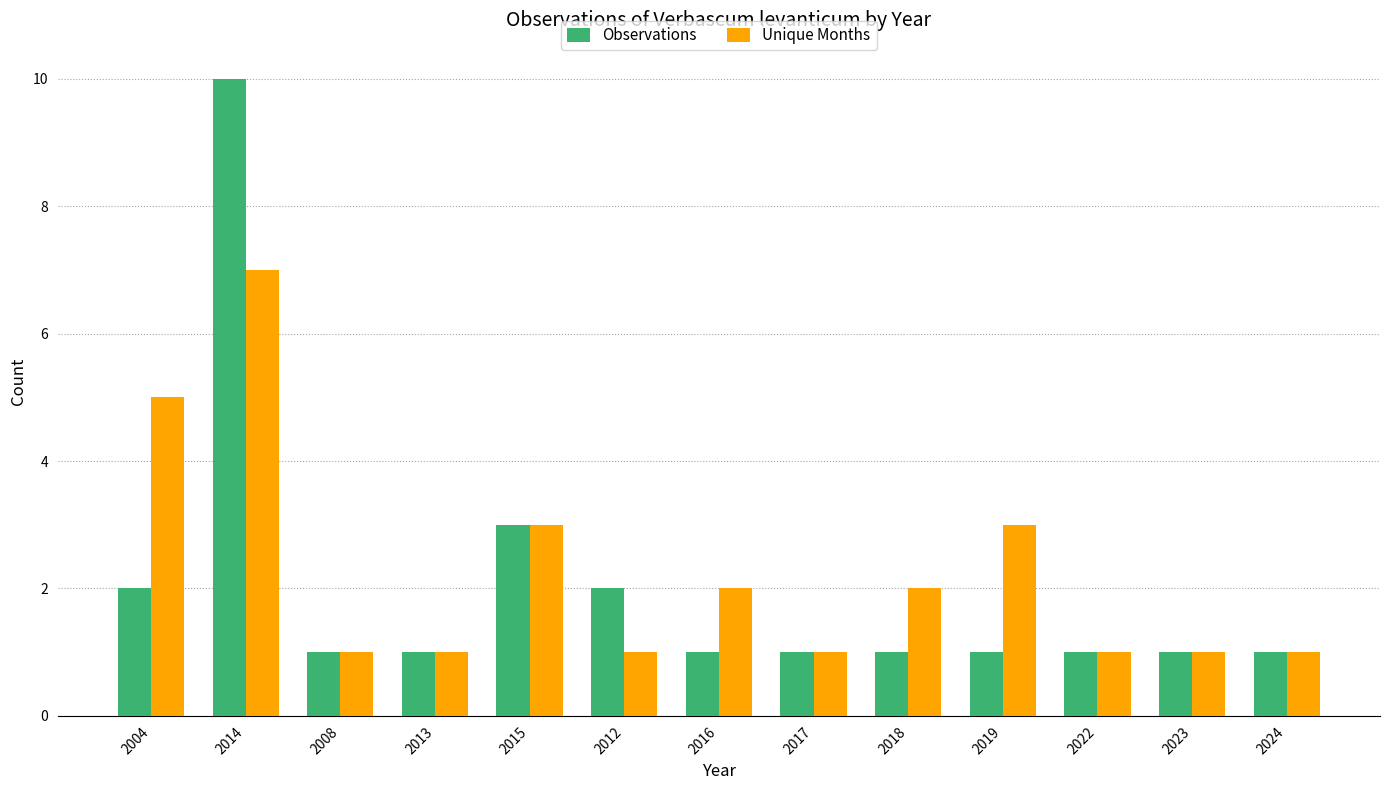

What is the value of the Observations bar at the 11th from the left?

1